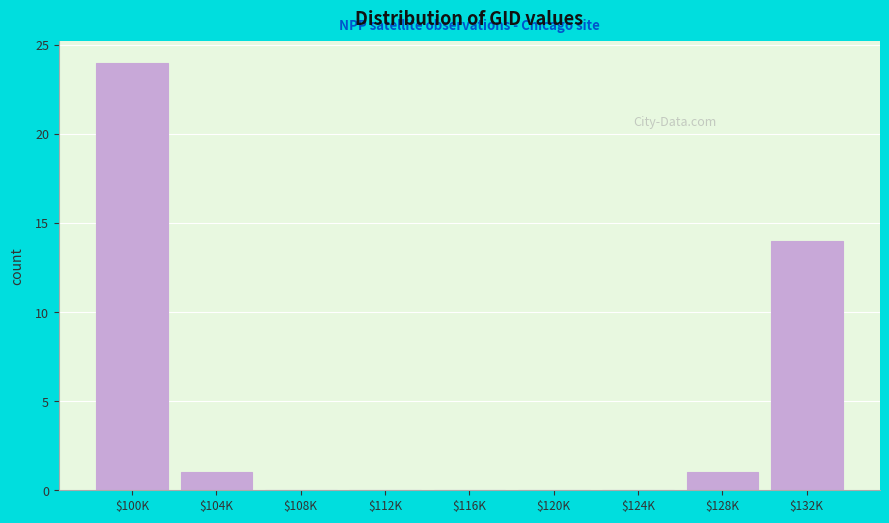

Which category has the highest value across all series?

$100K